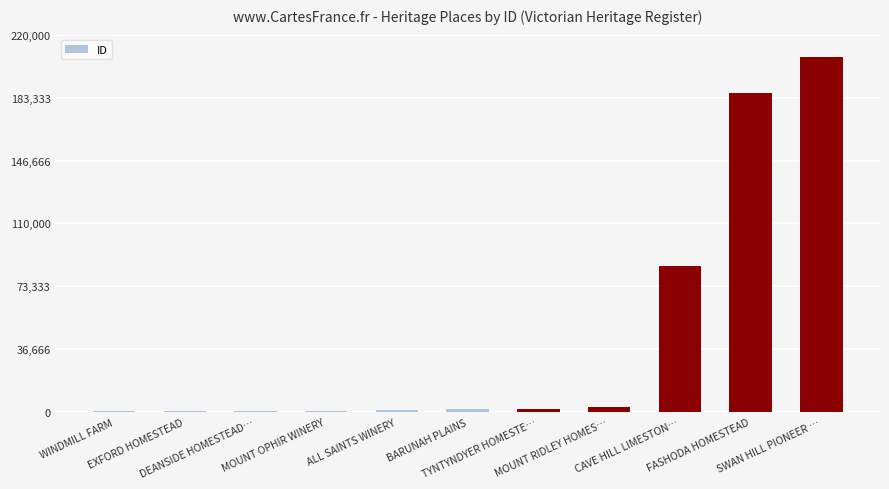

What is the sum of the values at SWAN HILL PIONEER … and TYNTYNDYER HOMESTE…?

208888